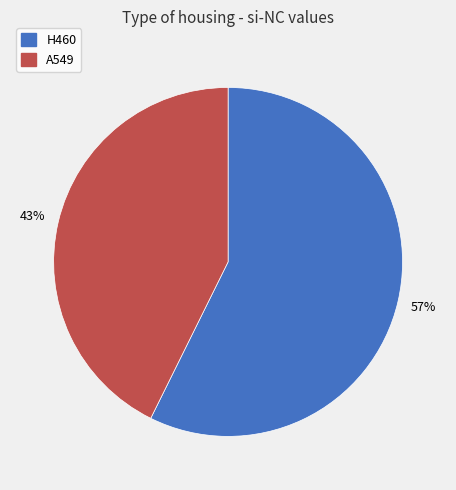

Which category has the smallest portion of the pie?

A549